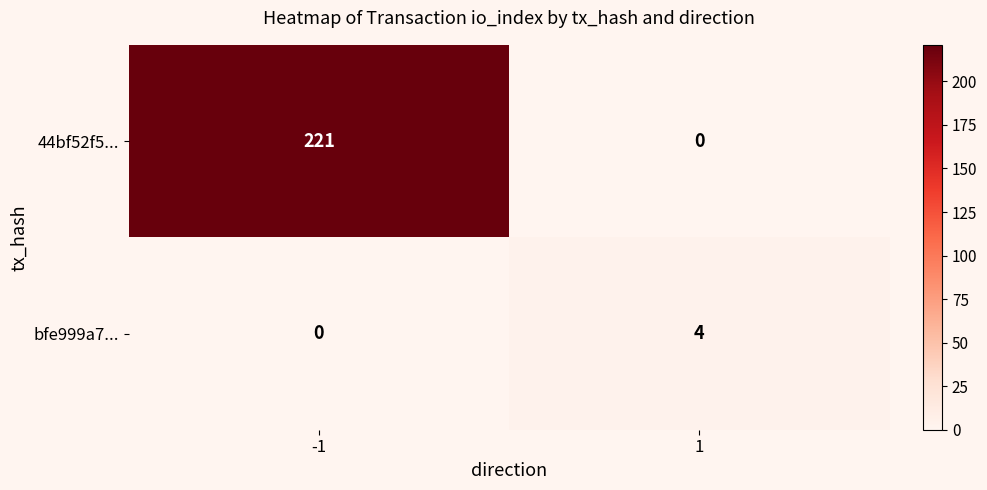

At how many categories does at least one series exceed 139?

1